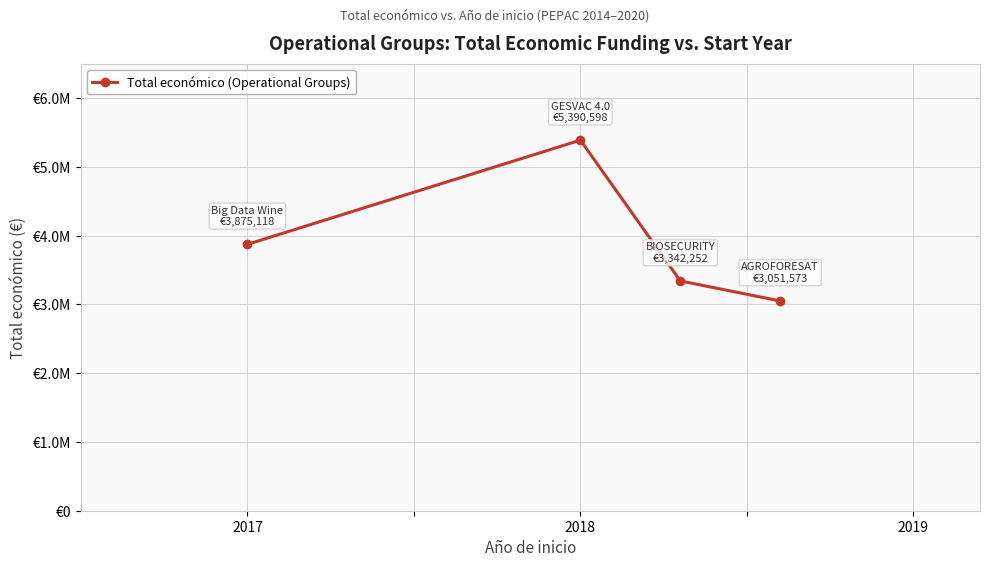

Which label corresponds to the largest value in the chart?

2018